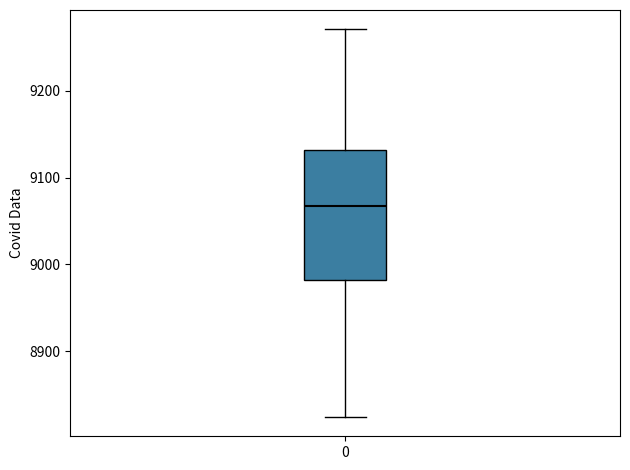

Transcribe this box plot: give where the median line is, the range the box spans, and where the two whiskers end, as read against the y-axis. The values are not printed on the chart, so give them approximately, as read against the axis.

median 9070, box 8980 to 9130, whiskers 8820 to 9270